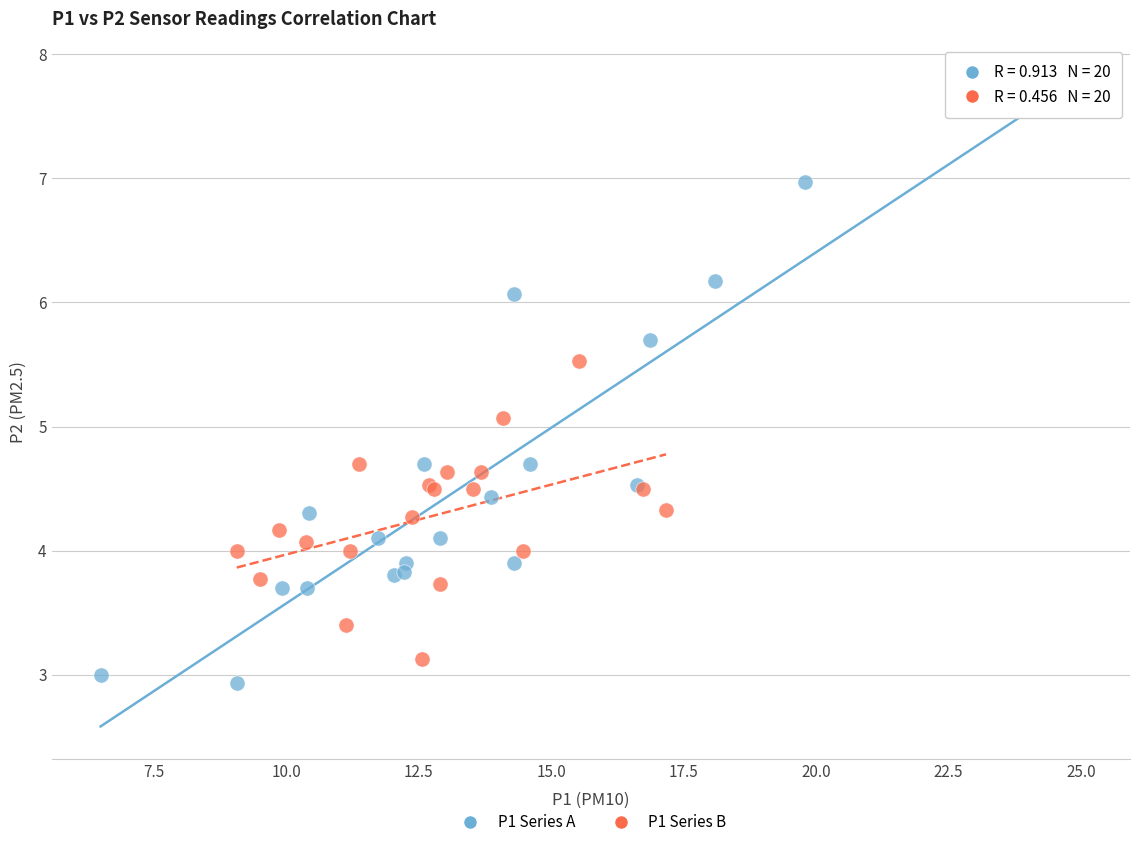

Which series reaches the maximum Y coordinate?

P1 Series A